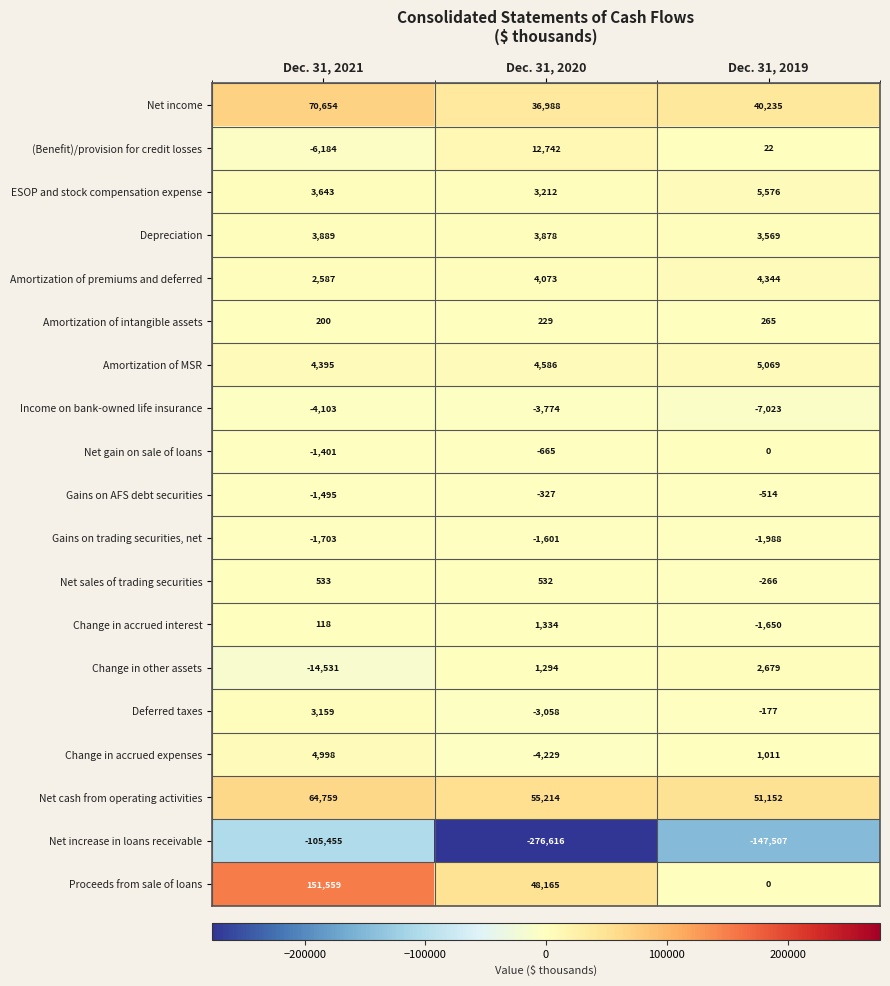

How many categories are shown in the chart?

3